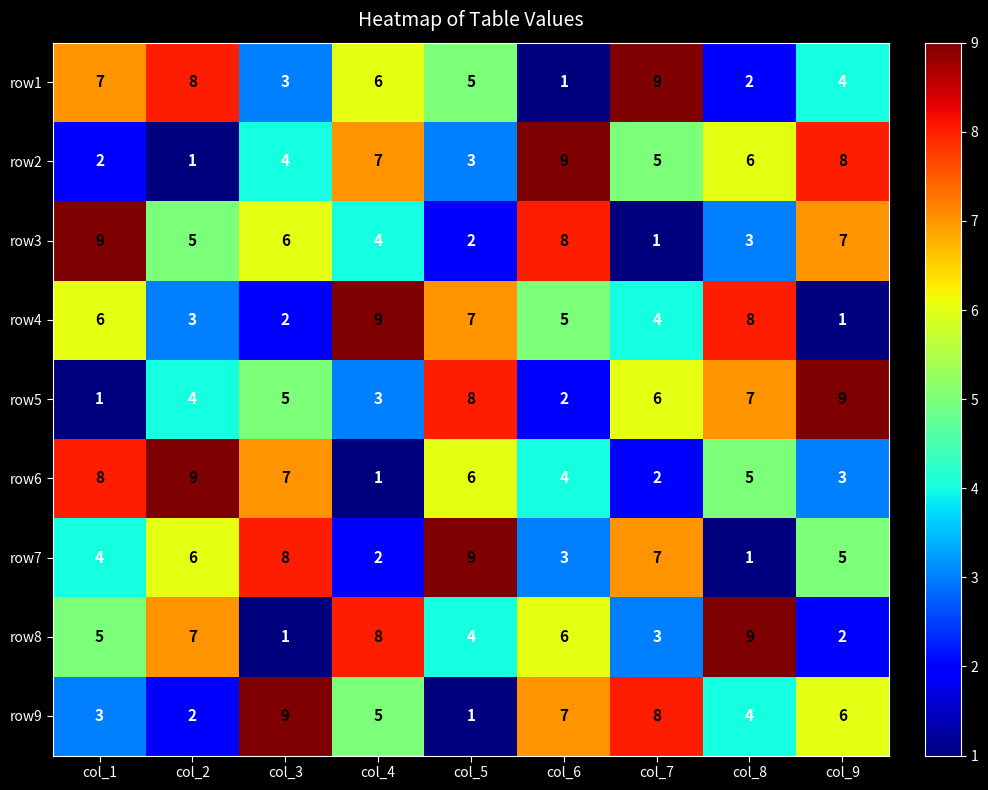

What is the sum of all row7 values?

45